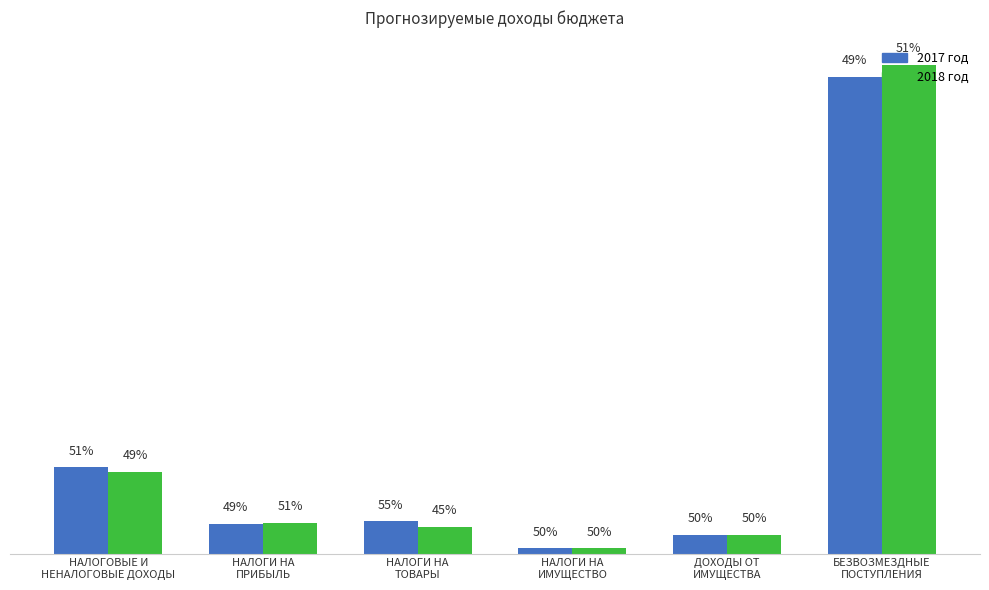

What is the difference between the 2018 год values at НАЛОГОВЫЕ И
НЕНАЛОГОВЫЕ ДОХОДЫ and НАЛОГИ НА
ИМУЩЕСТВО?

359000